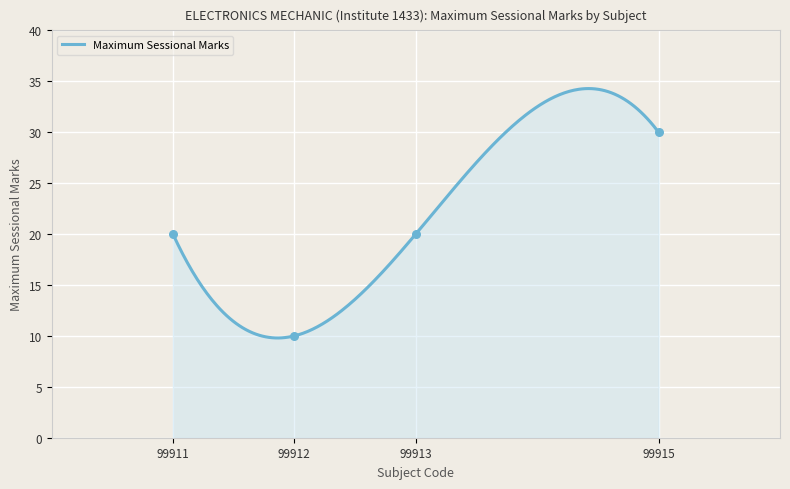

Between 99915 and 99913, which is larger?

99915